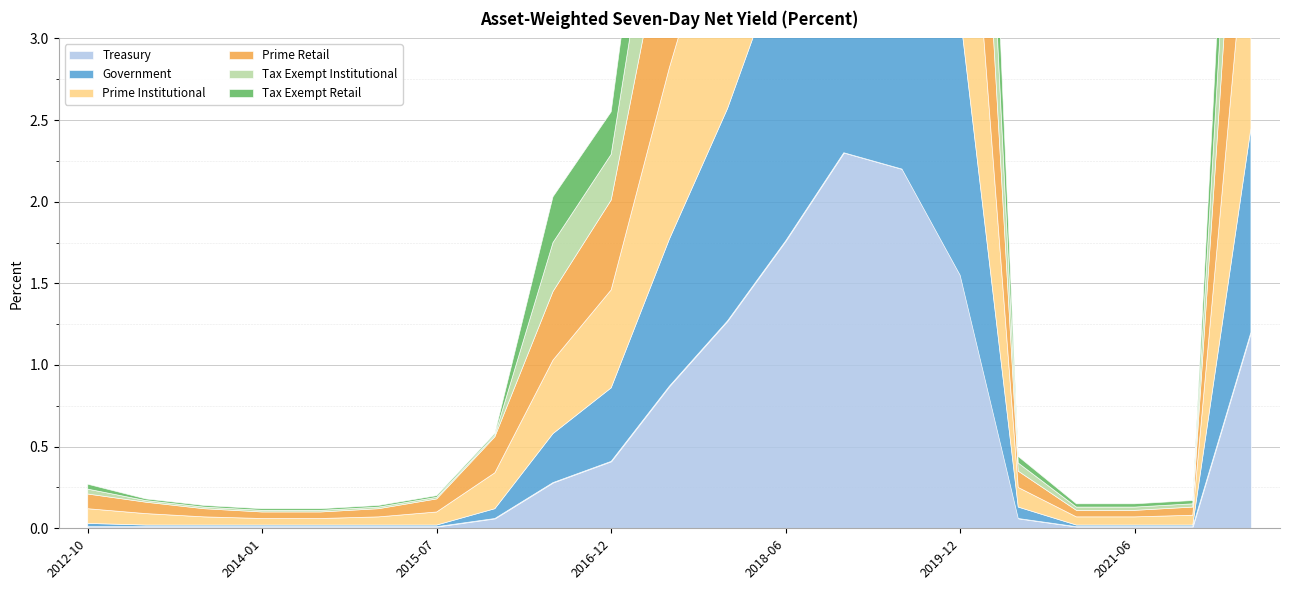

Where is the first local maximum for Prime Retail?

2018-12